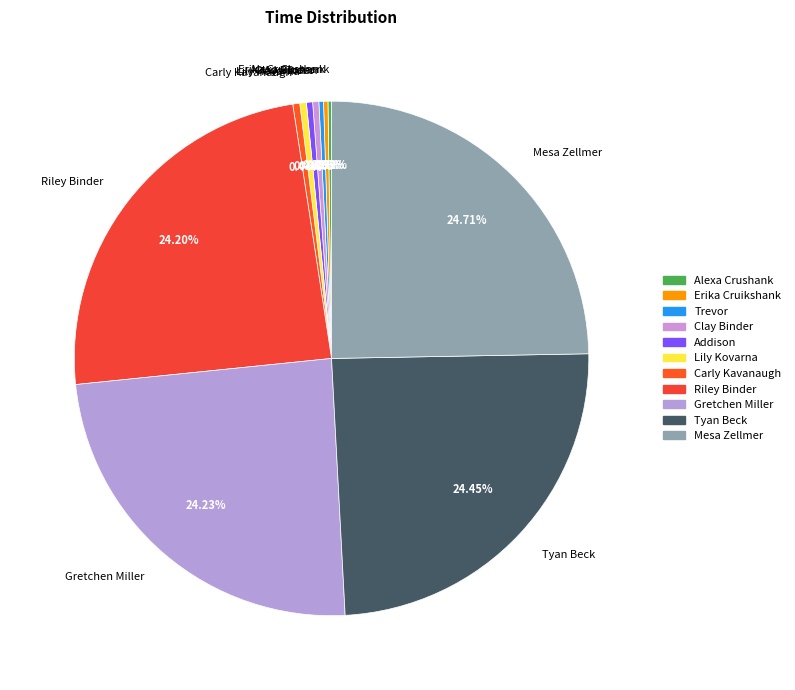

Is Carly Kavanaugh the majority of the pie?

No